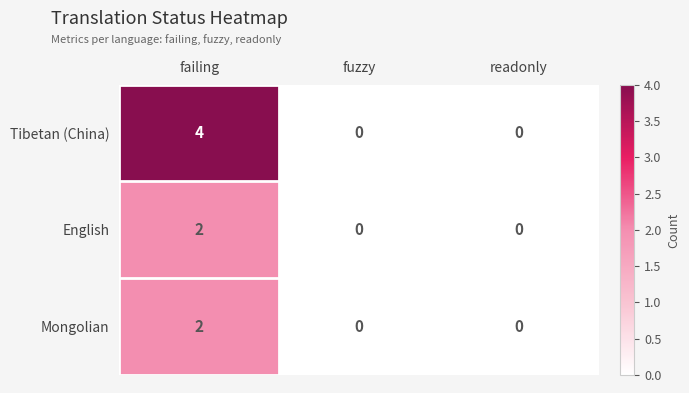

Reading left to right, extract all data points from this chart.

Tibetan (China): 4	0	0
English: 2	0	0
Mongolian: 2	0	0